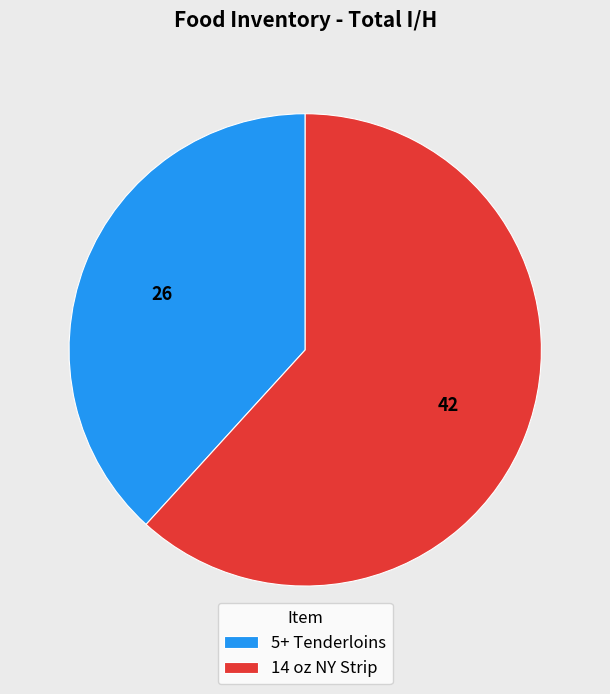

How many segments does this pie chart have?

2